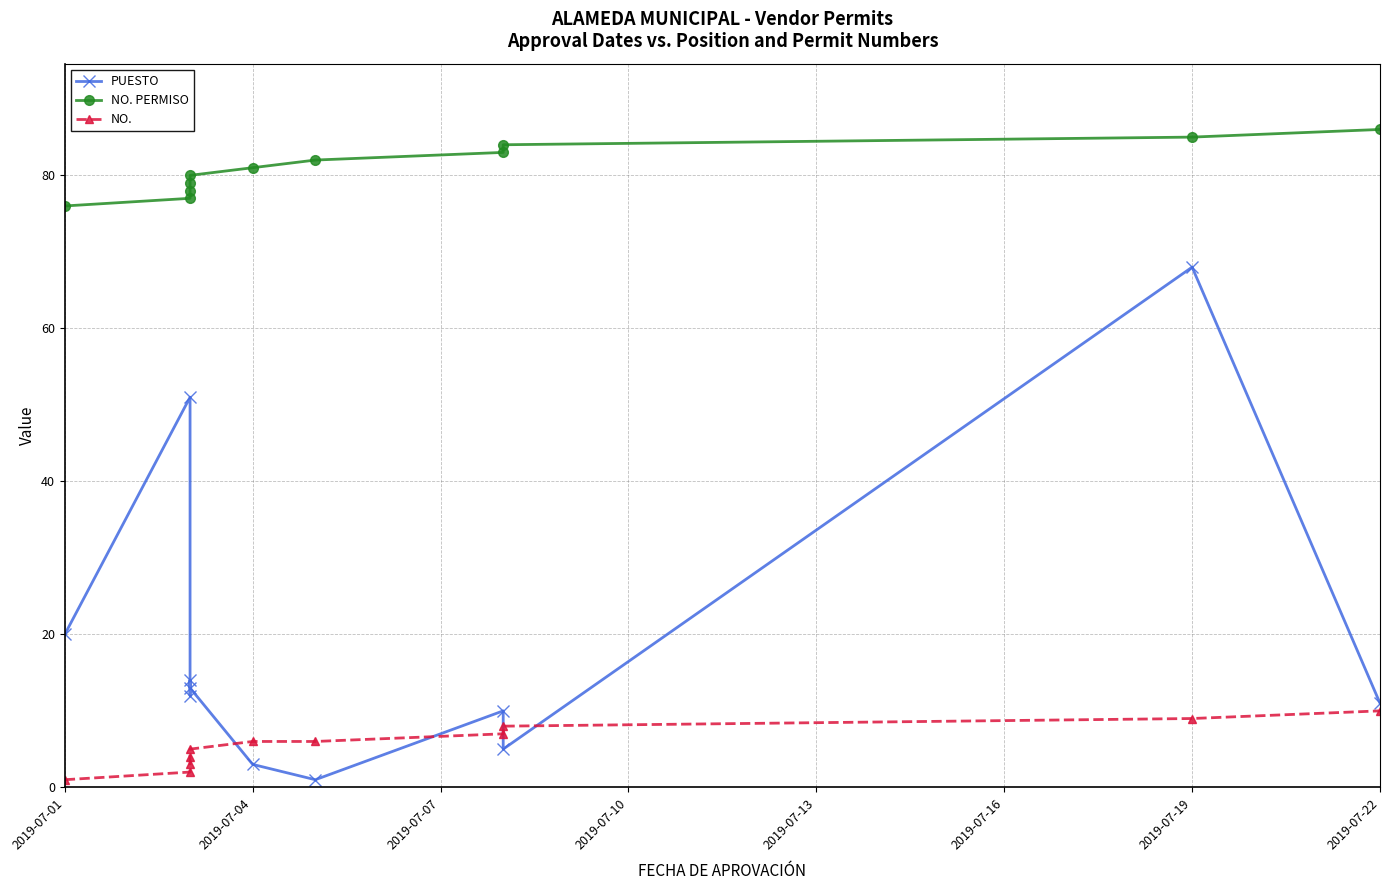

Count the number of categories in the chart.

11